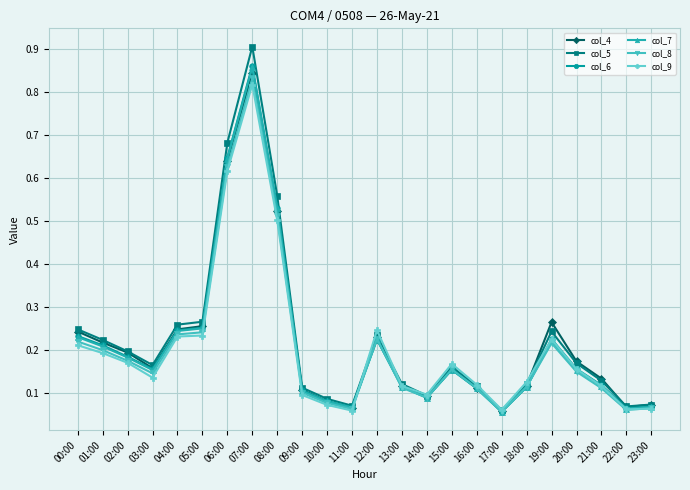

Where is col_6 nearest to the value 0?

17:00